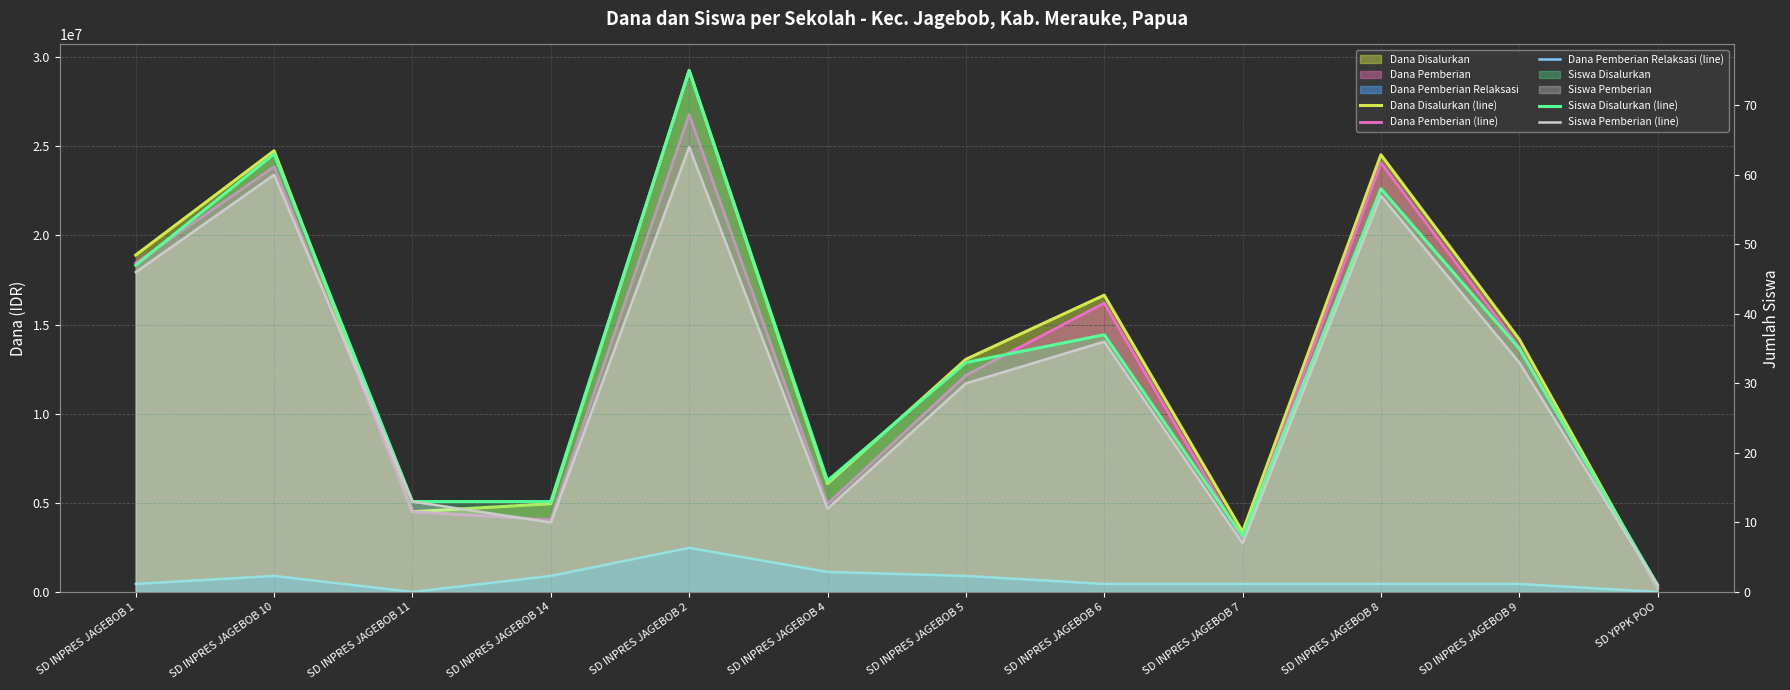

What is the sum of all Dana Disalurkan (line) values?

160425000